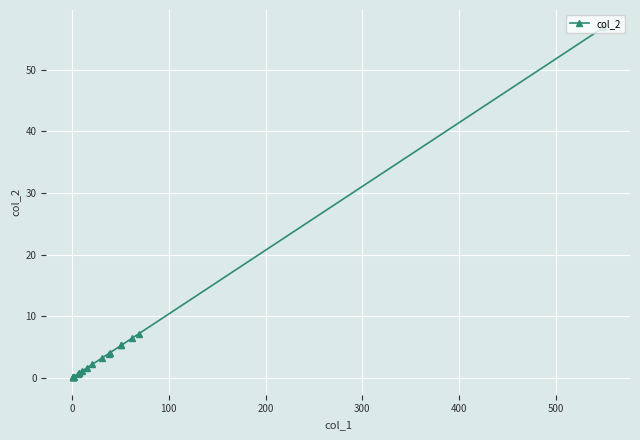

What is the smallest value displayed?

0.1